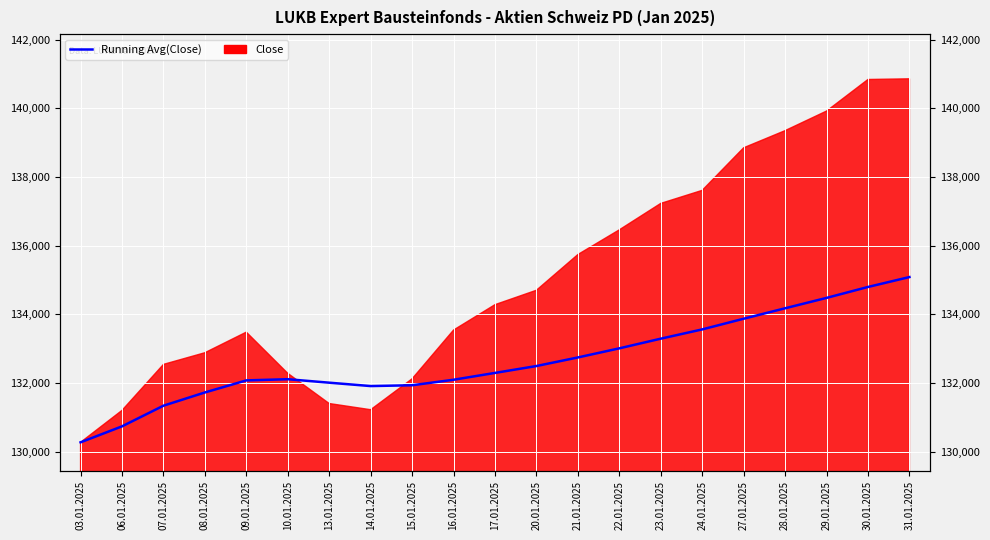

Does the chart display data point markers on the line(s)?

No